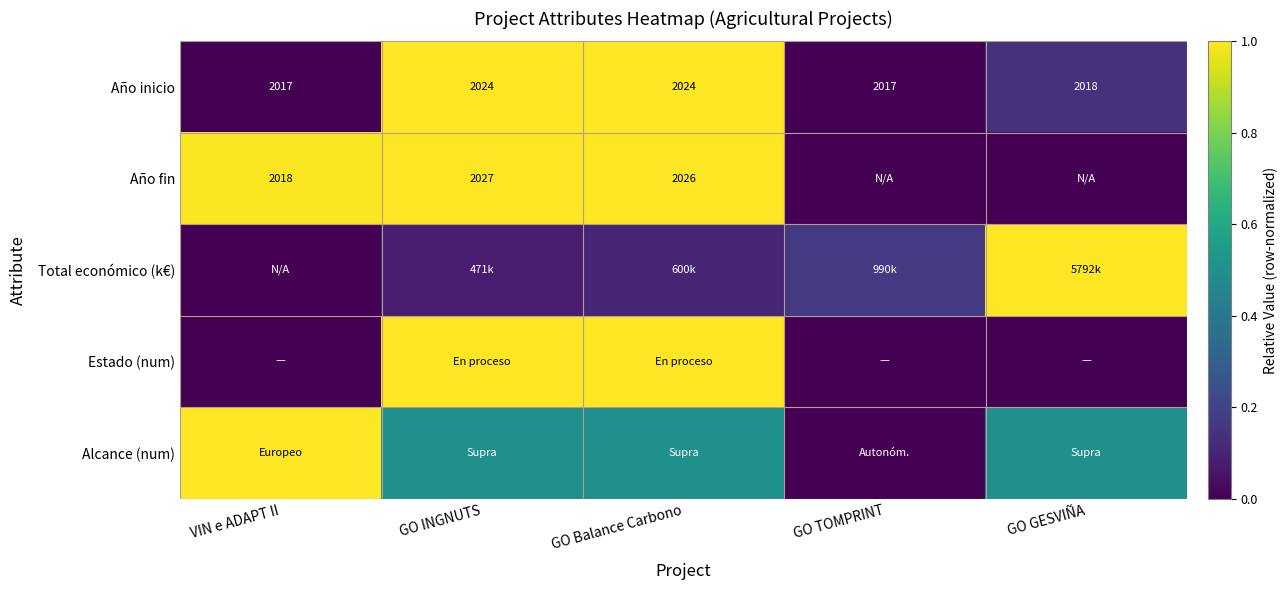

Where does the Año inicio series first go above 2018?

GO INGNUTS